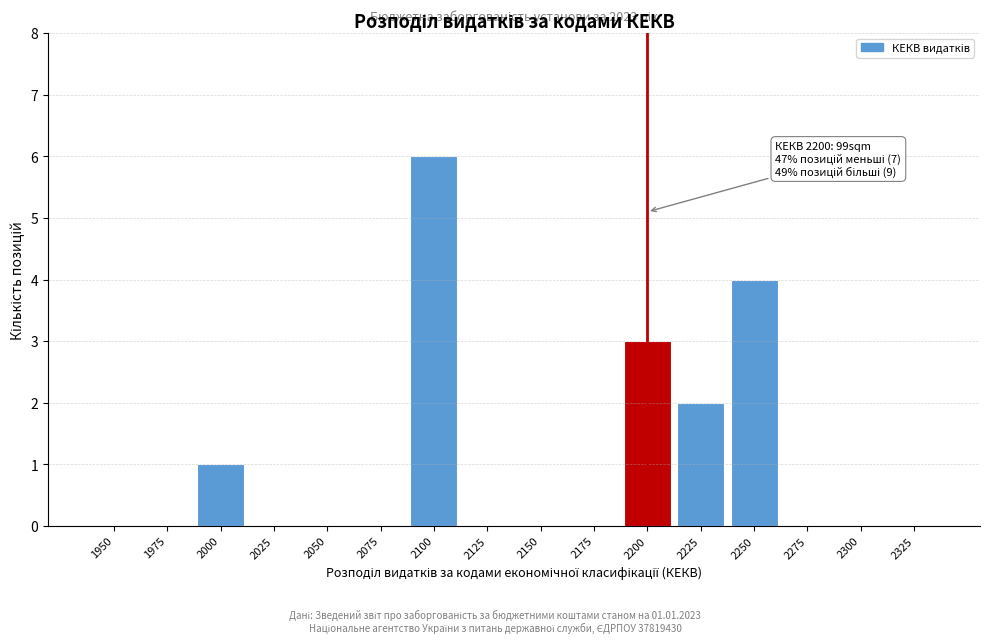

Reading left to right, extract all data points from this chart.

1950=0	1975=0	2000=1	2025=0	2050=0	2075=0	2100=6	2125=0	2150=0	2175=0	2200=3	2225=2	2250=4	2275=0	2300=0	2325=0